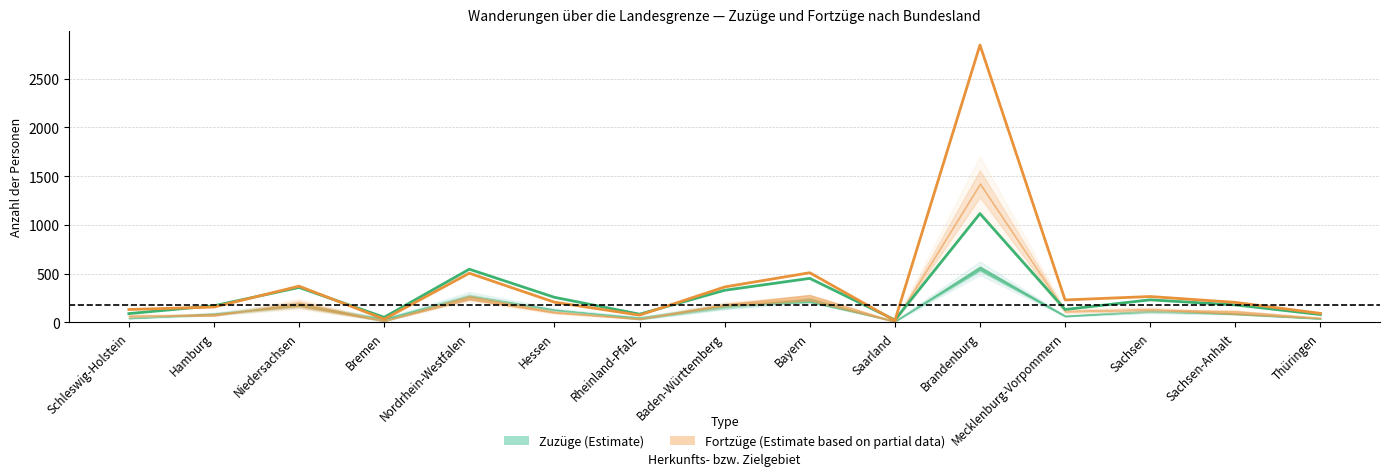

Reading left to right, list all the values displayed in this chart.

Zuzüge insgesamt: Schleswig-Holstein=91	Hamburg=171	Niedersachsen=359	Bremen=53	Nordrhein-Westfalen=546	Hessen=258	Rheinland-Pfalz=85	Baden-Württemberg=330	Bayern=452	Saarland=26	Brandenburg=1116	Mecklenburg-Vorpommern=133	Sachsen=232	Sachsen-Anhalt=180	Thüringen=81
Zuzüge männlich: Schleswig-Holstein=47	Hamburg=82	Niedersachsen=177	Bremen=15	Nordrhein-Westfalen=274	Hessen=132	Rheinland-Pfalz=35	Baden-Württemberg=157	Bayern=244	Saarland=10	Brandenburg=573	Mecklenburg-Vorpommern=70	Sachsen=113	Sachsen-Anhalt=95	Thüringen=41
Zuzüge weiblich: Schleswig-Holstein=44	Hamburg=89	Niedersachsen=182	Bremen=38	Nordrhein-Westfalen=272	Hessen=126	Rheinland-Pfalz=50	Baden-Württemberg=173	Bayern=208	Saarland=16	Brandenburg=543	Mecklenburg-Vorpommern=63	Sachsen=119	Sachsen-Anhalt=85	Thüringen=40
Fortzüge insgesamt: Schleswig-Holstein=133	Hamburg=158	Niedersachsen=372	Bremen=34	Nordrhein-Westfalen=505	Hessen=208	Rheinland-Pfalz=75	Baden-Württemberg=364	Bayern=510	Saarland=19	Brandenburg=2845	Mecklenburg-Vorpommern=231	Sachsen=266	Sachsen-Anhalt=206	Thüringen=93
Fortzüge männlich: Schleswig-Holstein=63	Hamburg=90	Niedersachsen=169	Bremen=17	Nordrhein-Westfalen=270	Hessen=108	Rheinland-Pfalz=39	Baden-Württemberg=188	Bayern=283	Saarland=12	Brandenburg=1426	Mecklenburg-Vorpommern=115	Sachsen=132	Sachsen-Anhalt=120	Thüringen=49
Fortzüge weiblich: Schleswig-Holstein=70	Hamburg=68	Niedersachsen=203	Bremen=17	Nordrhein-Westfalen=235	Hessen=100	Rheinland-Pfalz=36	Baden-Württemberg=176	Bayern=227	Saarland=7	Brandenburg=1419	Mecklenburg-Vorpommern=116	Sachsen=134	Sachsen-Anhalt=86	Thüringen=44